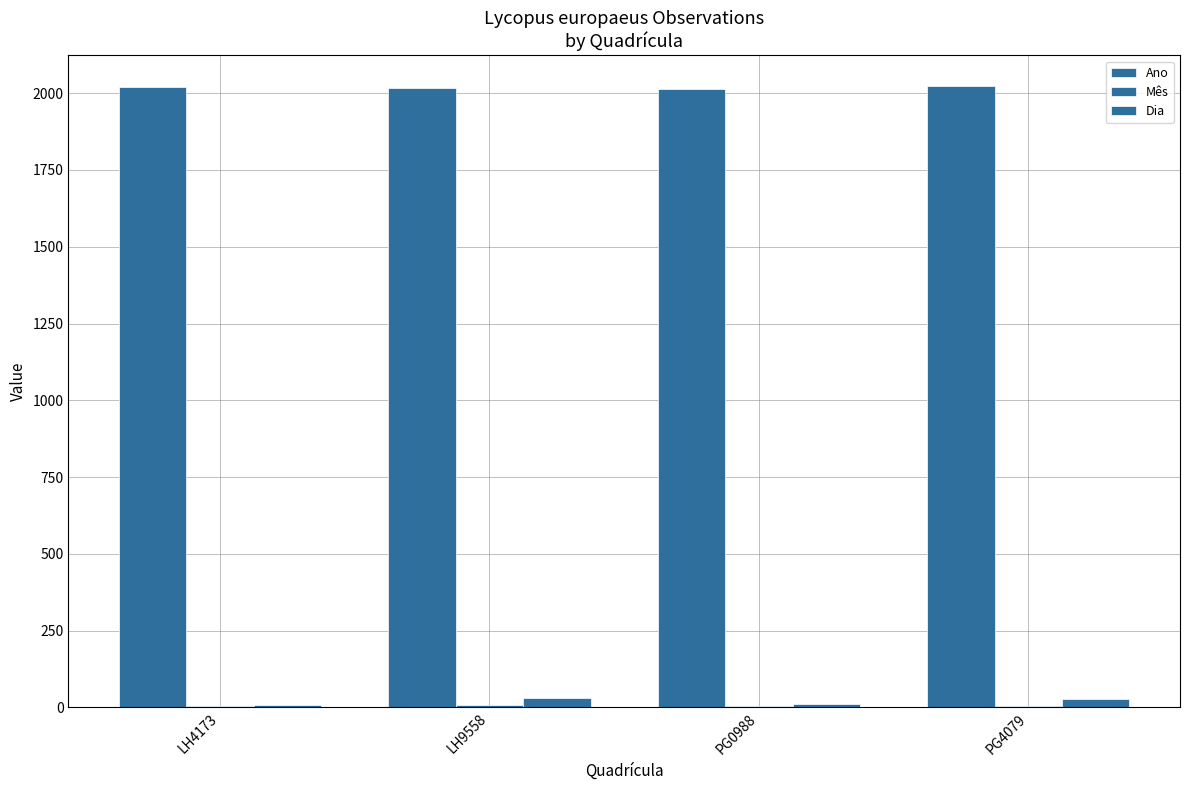

How many data points does each series have?

4